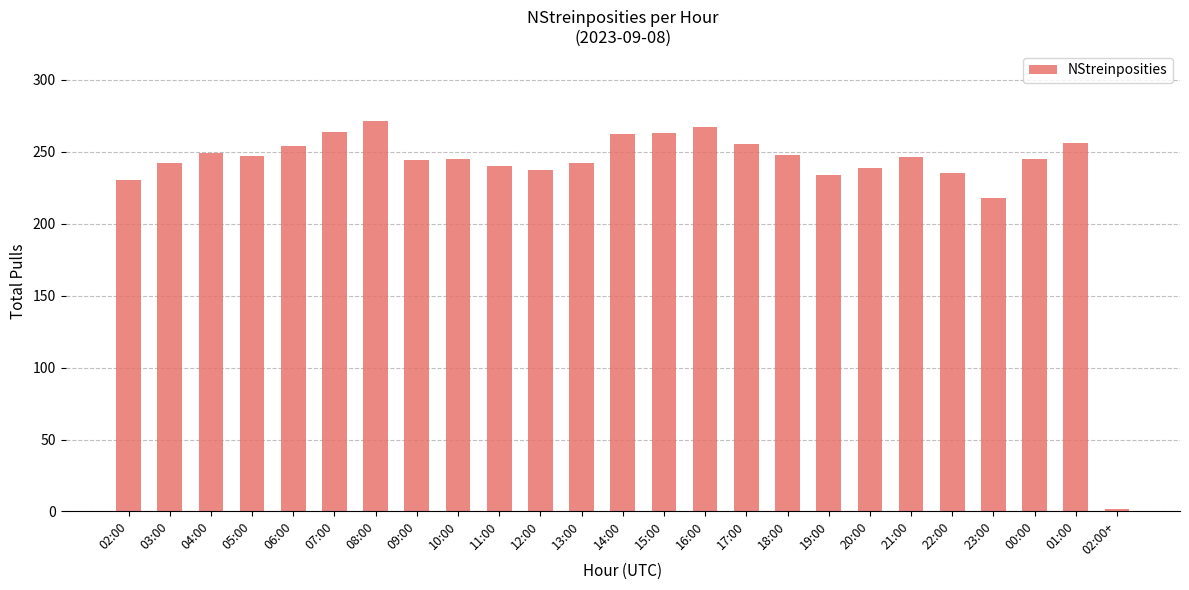

What value does the data have at 02:00+?

2